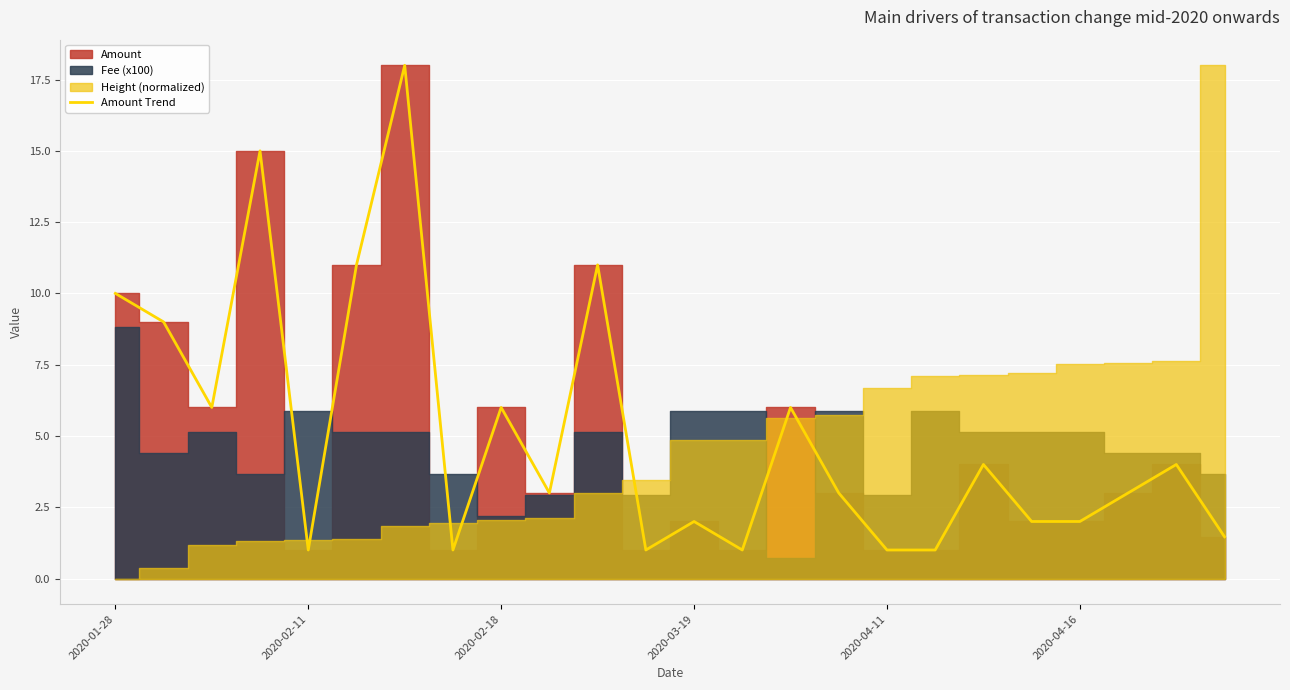

How many values are below 3?

10